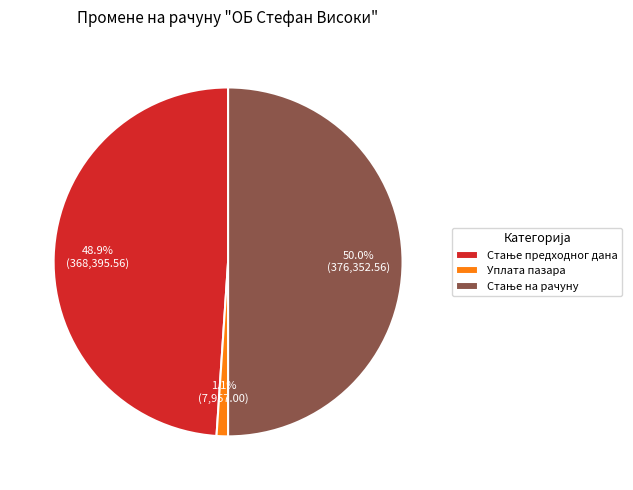

How many slices are in this pie chart?

3